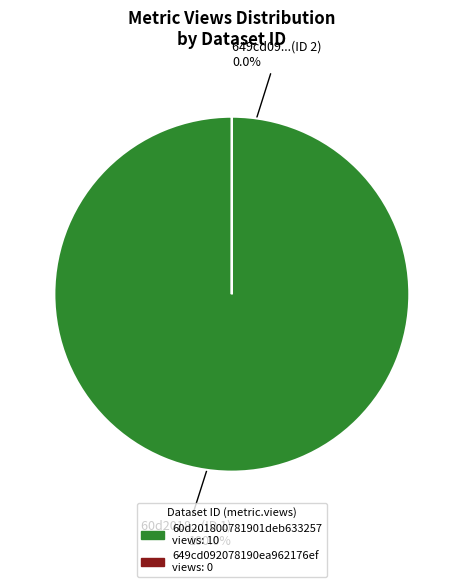

Does 60d201800781901deb633257 represent more than half of the total?

Yes